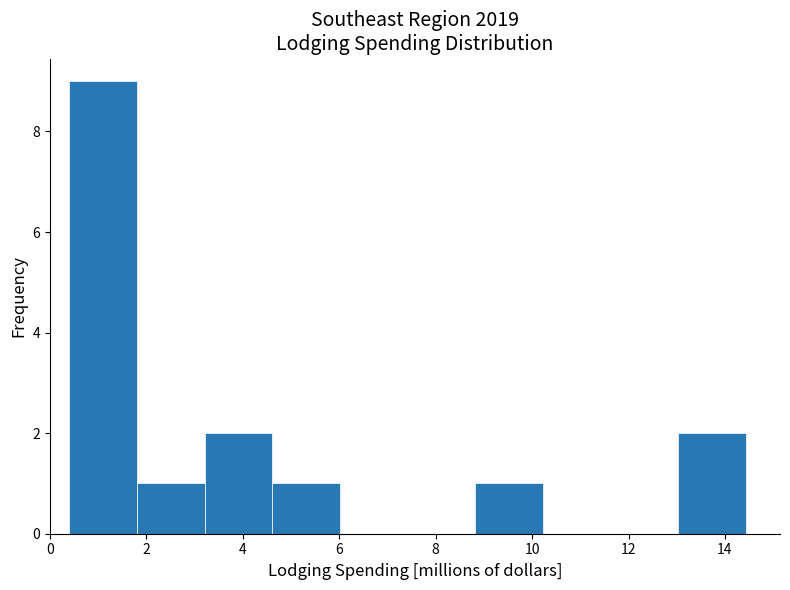

What is the height of the bar covering 0.4 to 1.8 on the x-axis? Neither the bar edges nor the heights are printed on the chart, so give them approximately, as read against the axes.

9